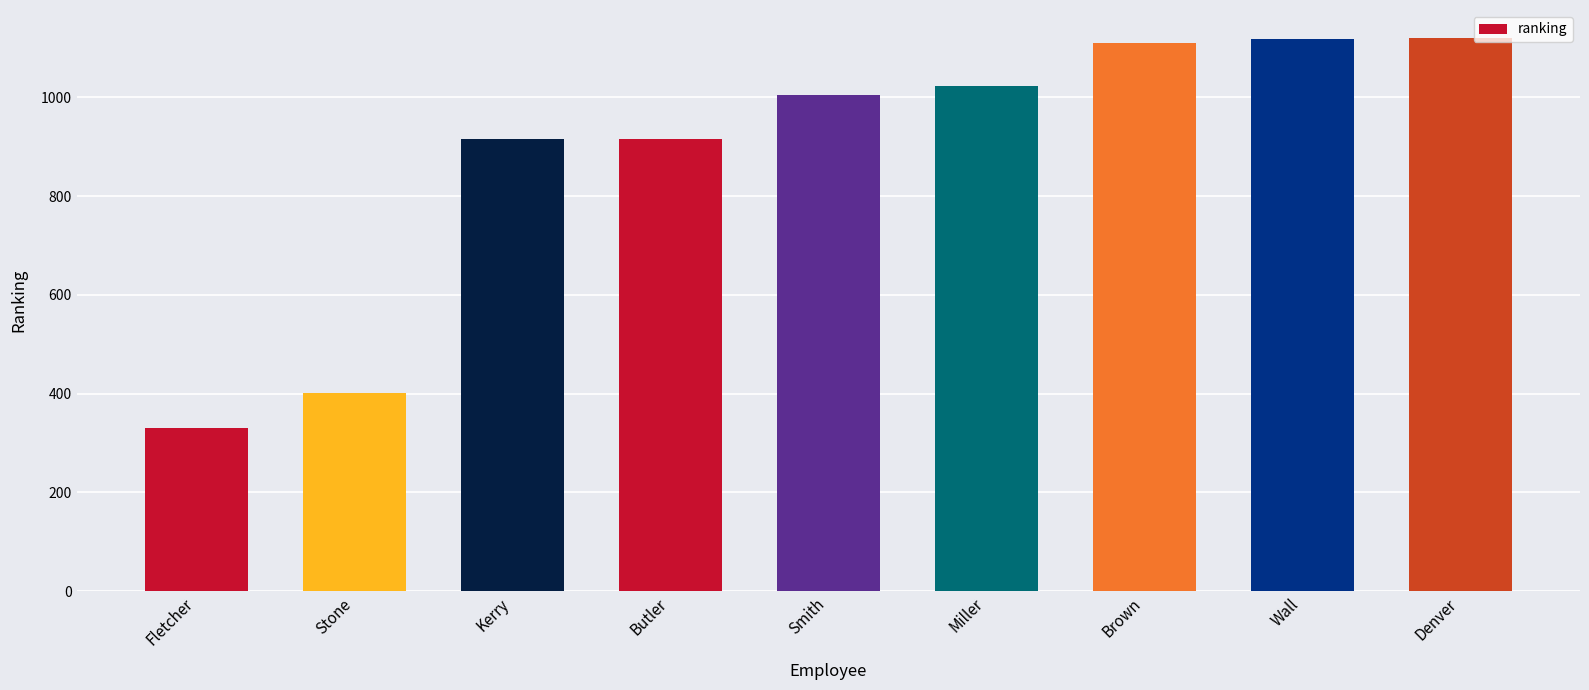

Read the value at Stone.

402